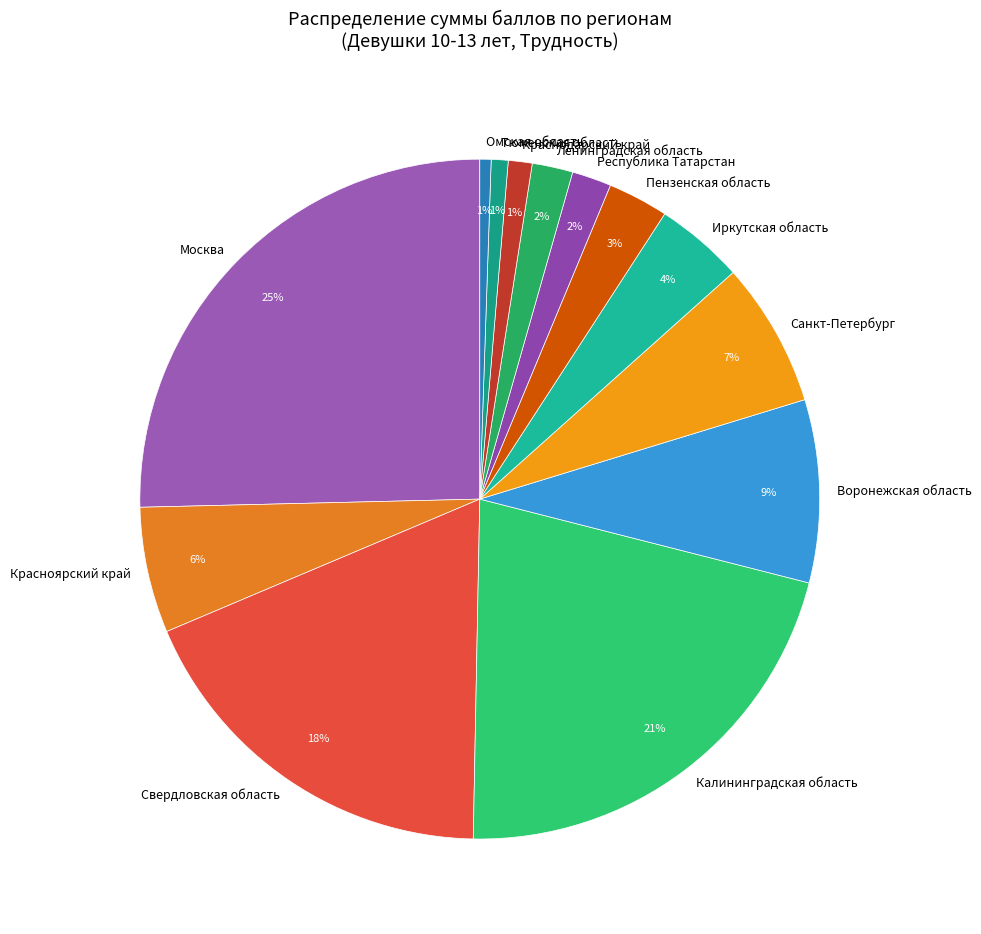

Does any single category account for the majority?

No